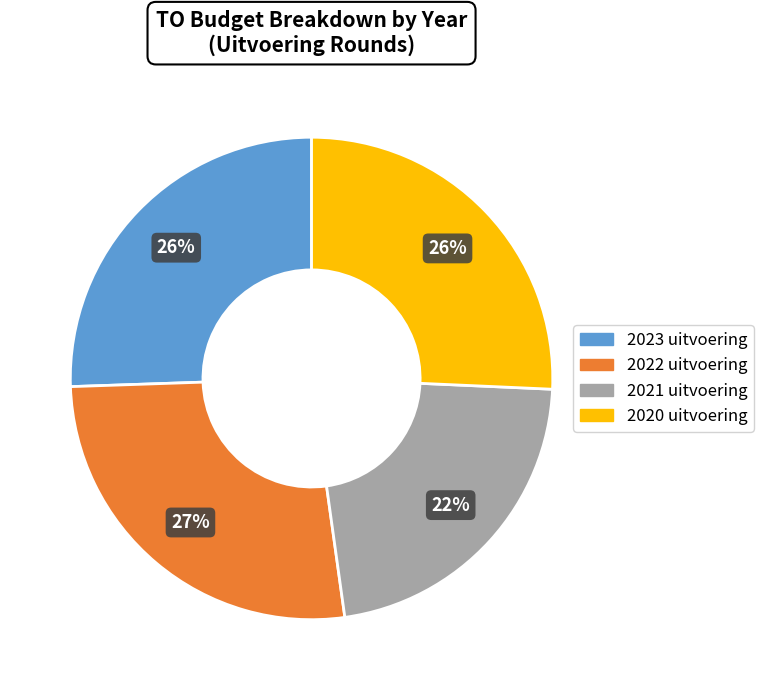

To the nearest percent, what percentage of the pie is 2020 uitvoering?

26%